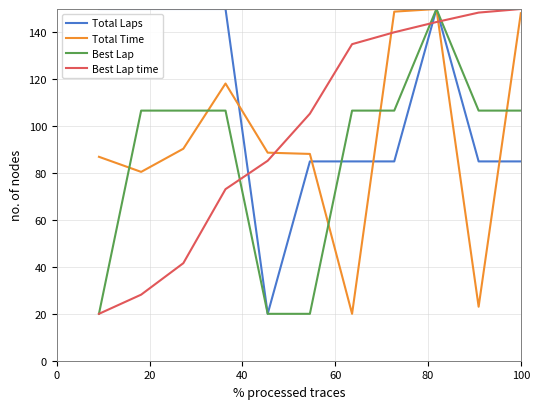

How many categories are shown in the chart?

11